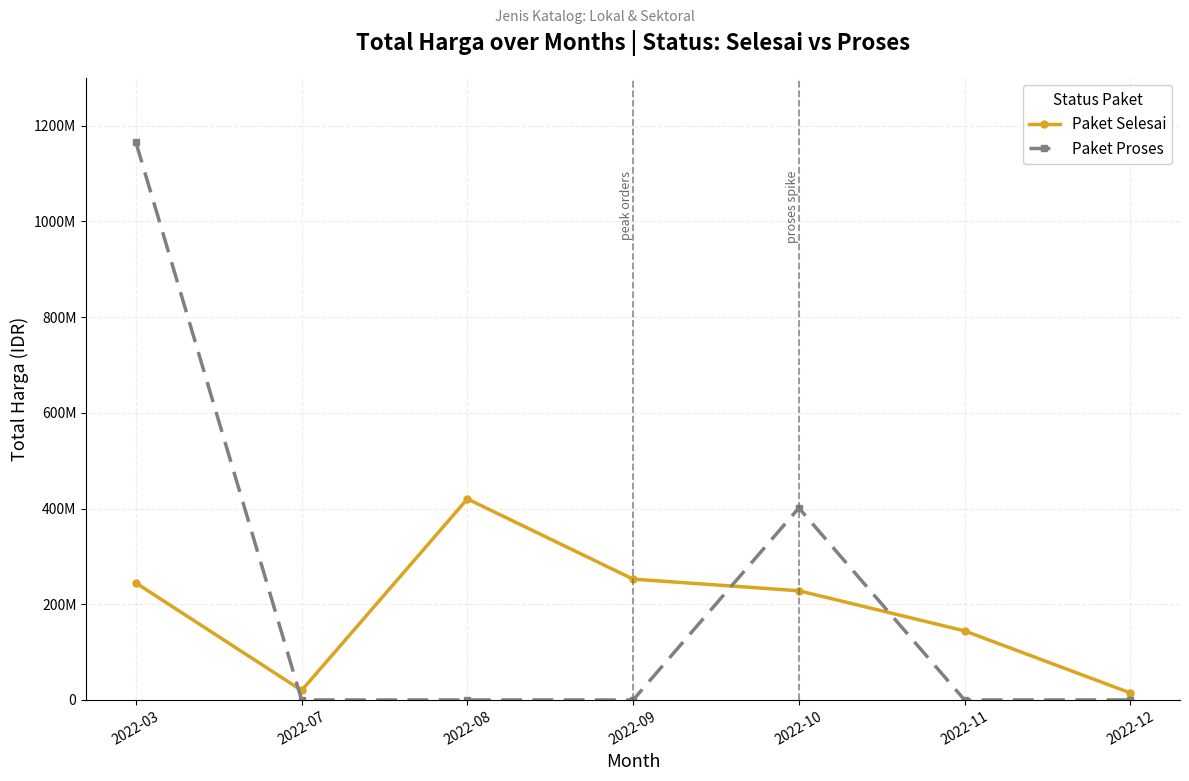

Rank the categories by Paket Selesai value from highest to lowest.

2022-08, 2022-09, 2022-03, 2022-10, 2022-11, 2022-07, 2022-12